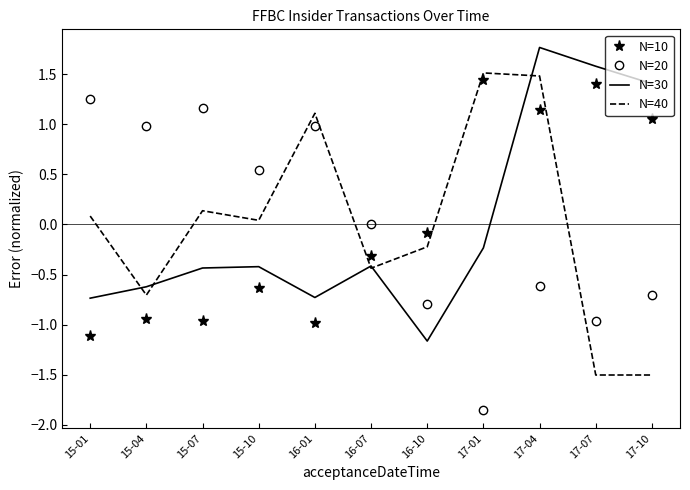

What are all the series names shown in the legend?

N=10, N=20, N=30, N=40